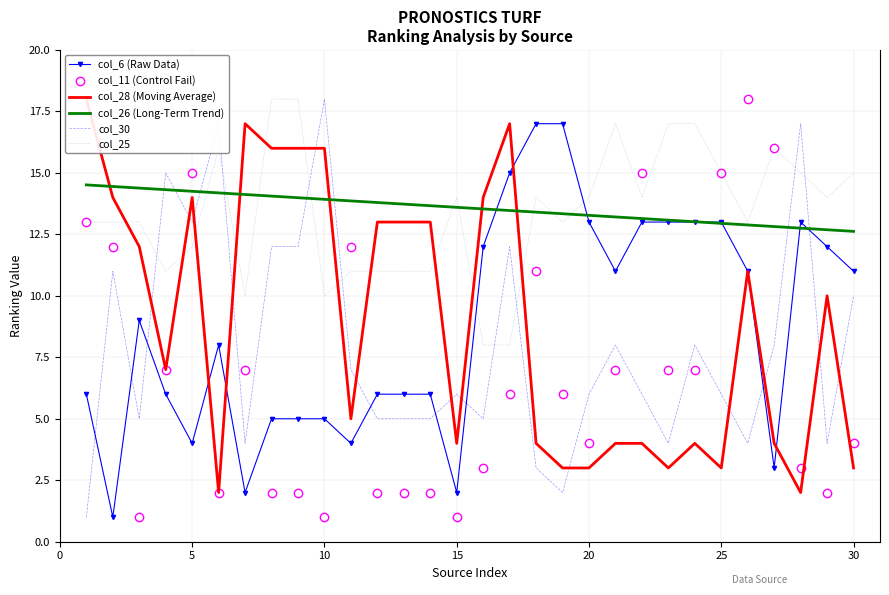

What are all the series names shown in the legend?

col_6 (Raw Data), col_11 (Control Fail), col_28 (Moving Average), col_26 (Long-Term Trend), col_30, col_25